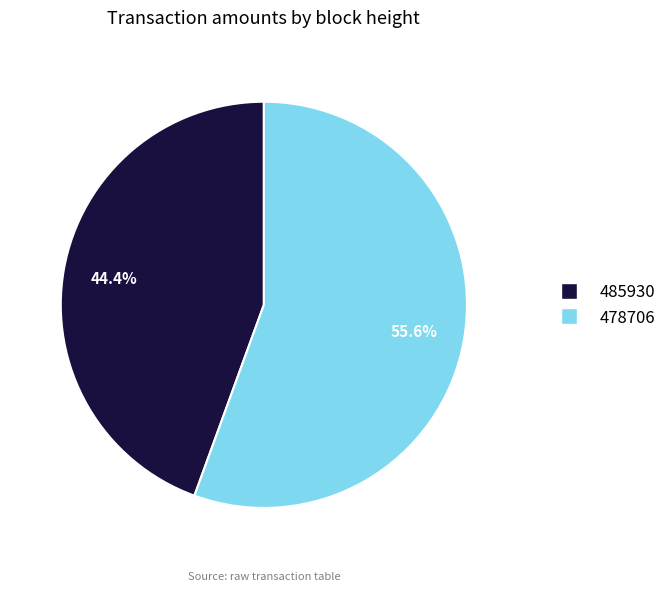

Count the number of slices in the pie.

2